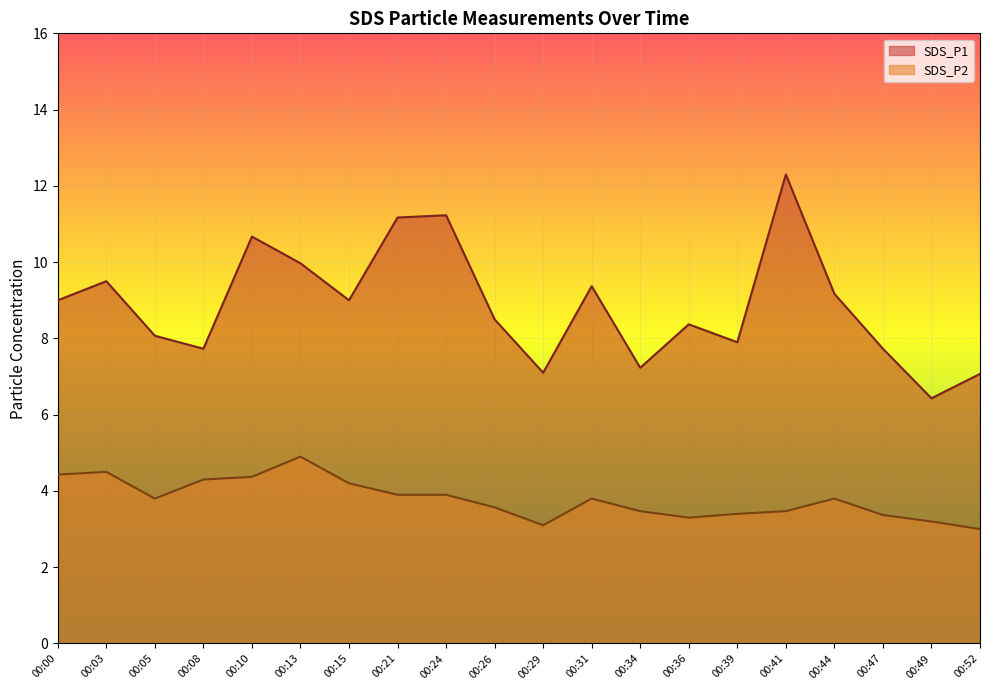

How many interior local peaks does the SDS_P1 series have?

6